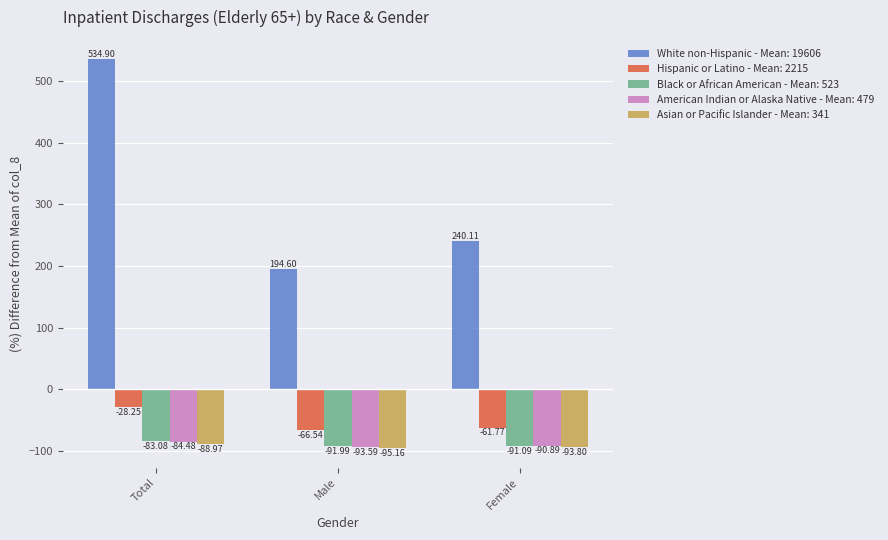

Which category has the lowest value in the White non-Hispanic - Mean: 19606 series?

Male